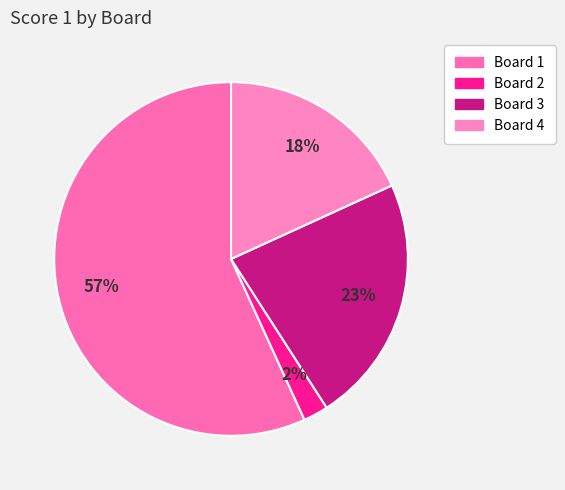

To the nearest percent, what portion does Board 2 represent?

2%